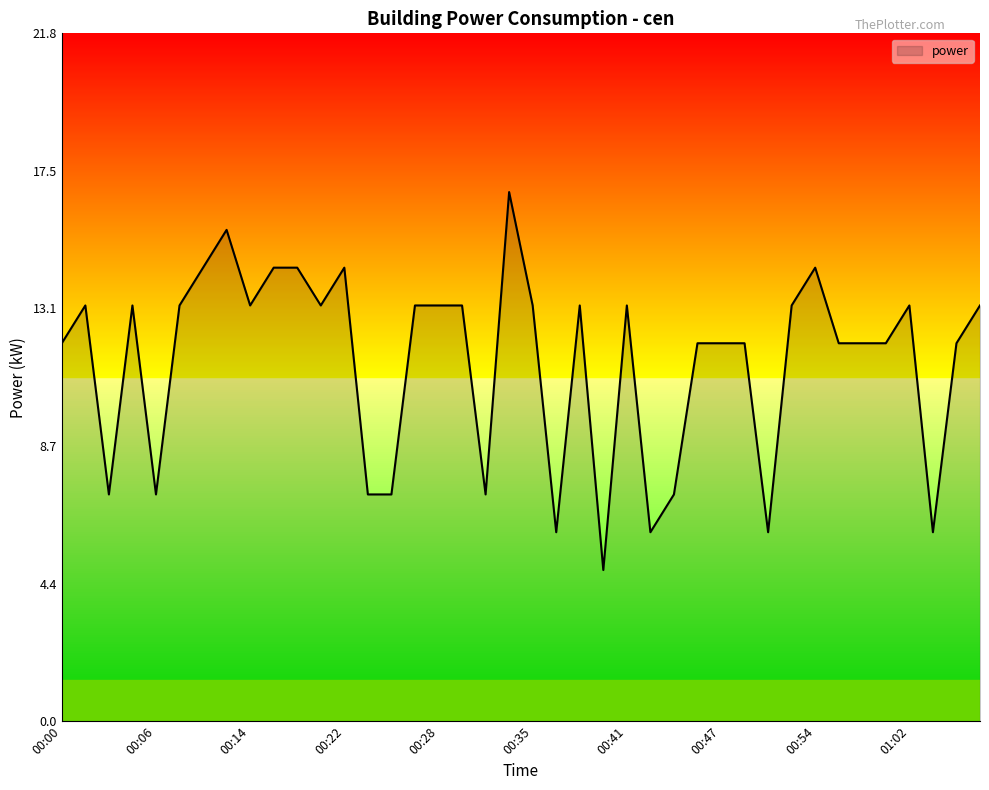

What is the minimum value shown in the chart?

4.8